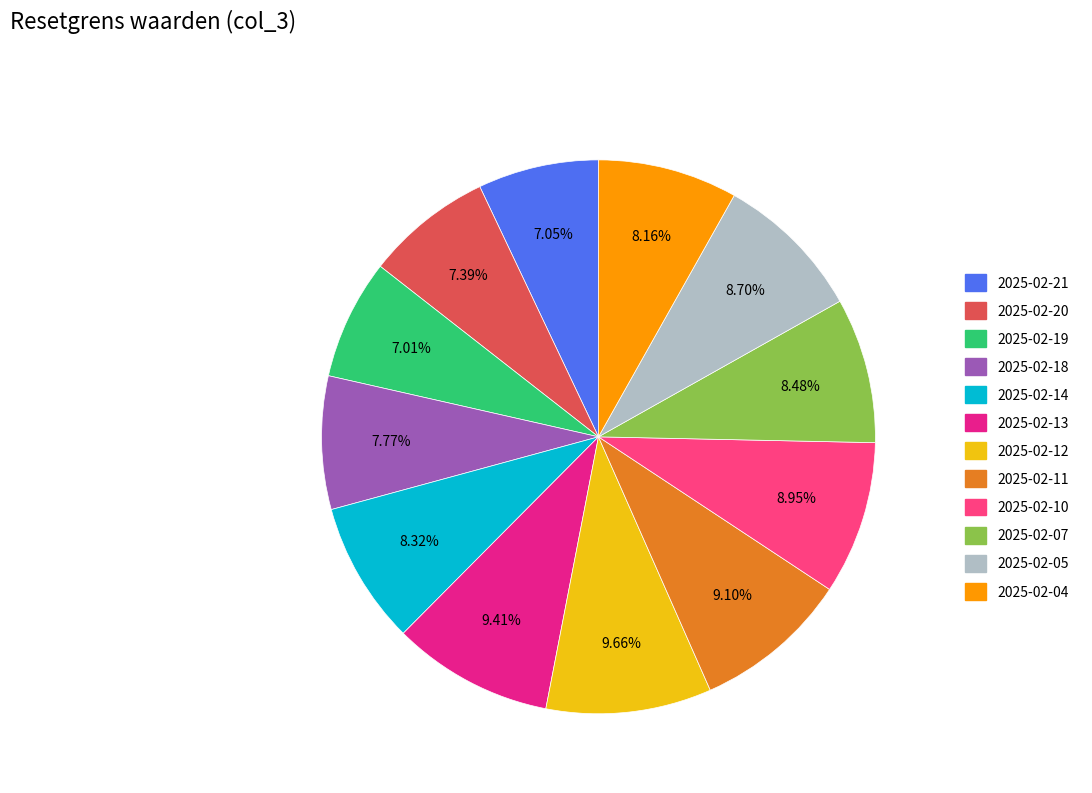

What is the ratio of the value at 2025-02-20 to the value at 2025-02-11?

0.8